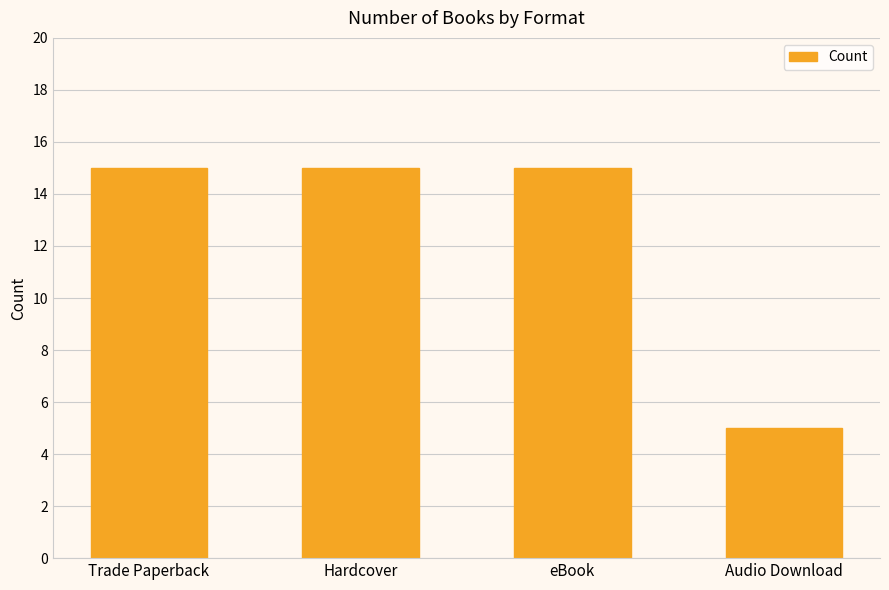

Approximately how many times larger is the value at Trade Paperback compared to Audio Download?

3.0